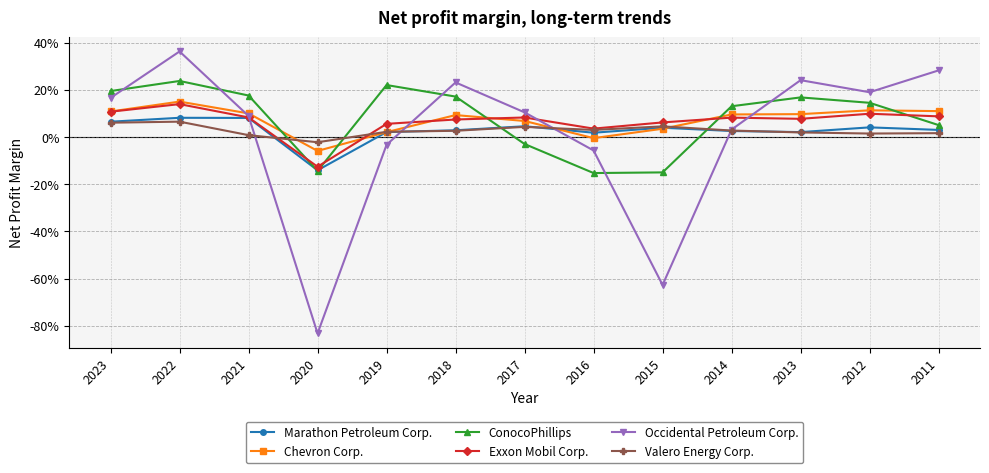

At which category does Marathon Petroleum Corp. reach its first local valley?

2020